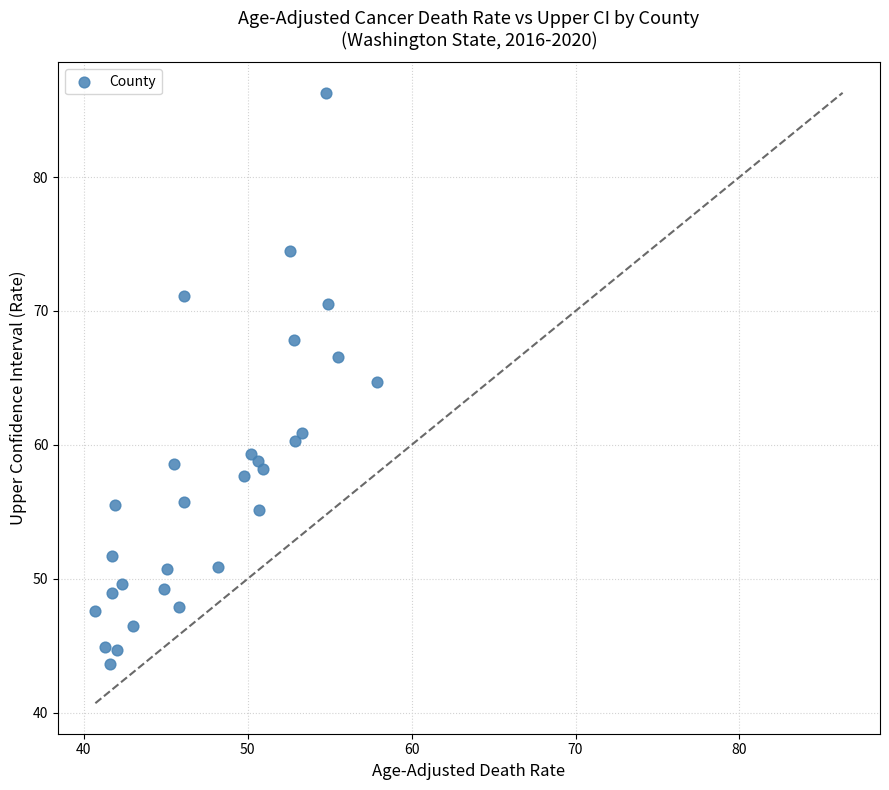

What Y value in the scatter plot is closest to 64?

64.7